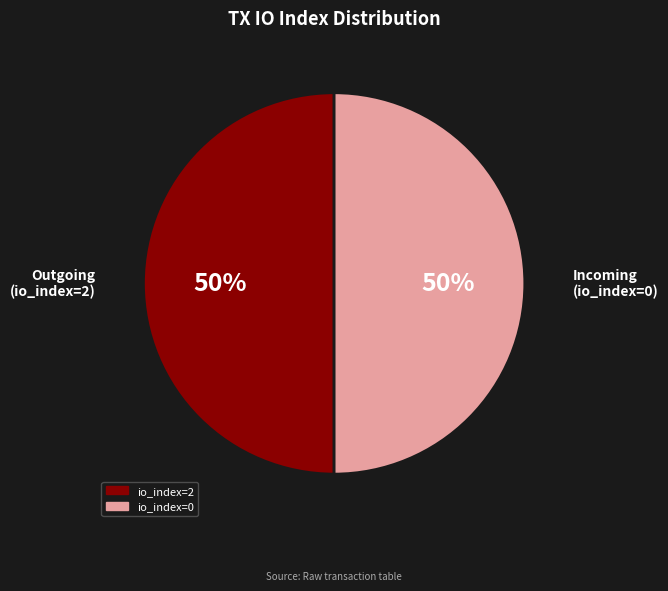

Is the sum of io_index=2 and io_index=0 greater than half?

Yes